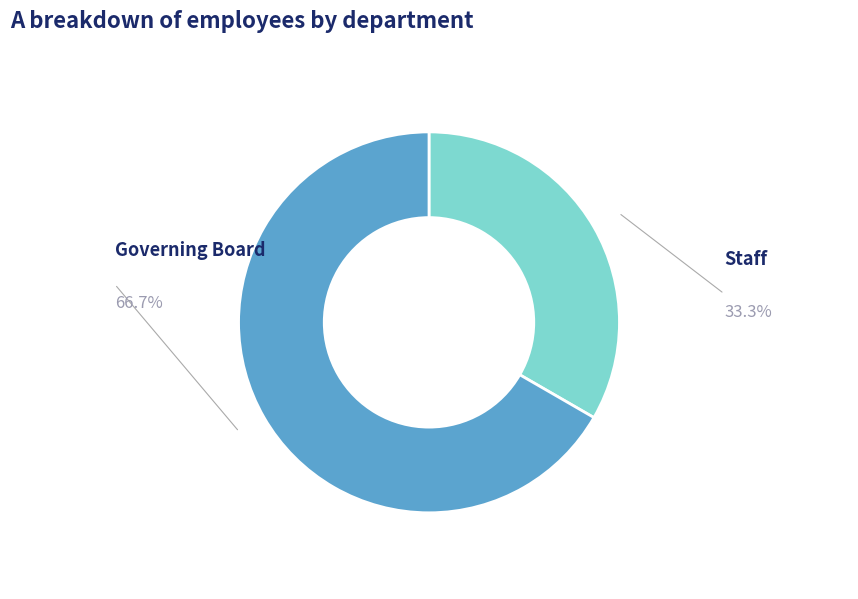

Count the number of slices in the pie.

2